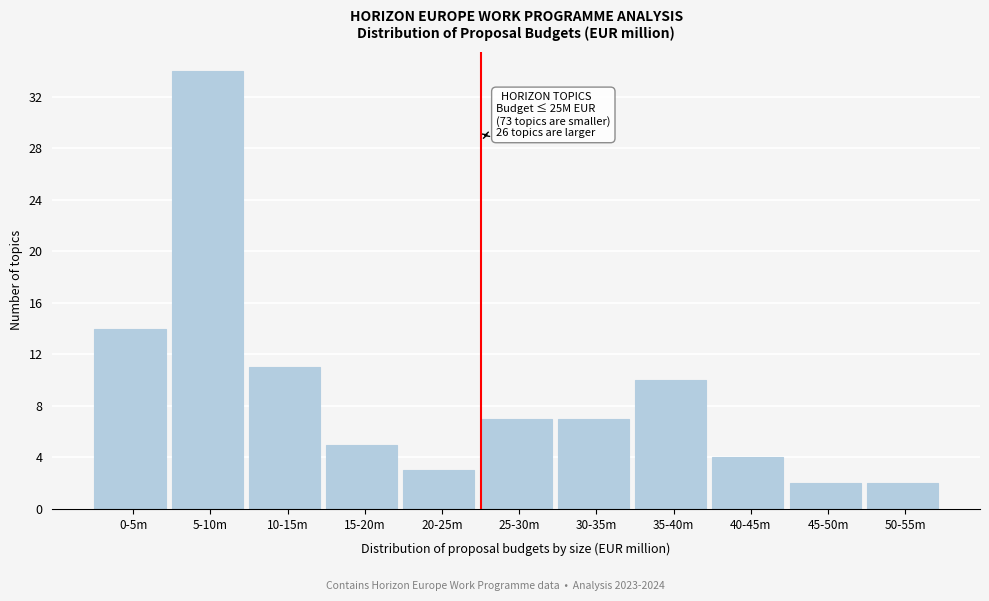

Reading left to right, list all the values displayed in this chart.

14	34	11	5	3	7	7	10	4	2	2